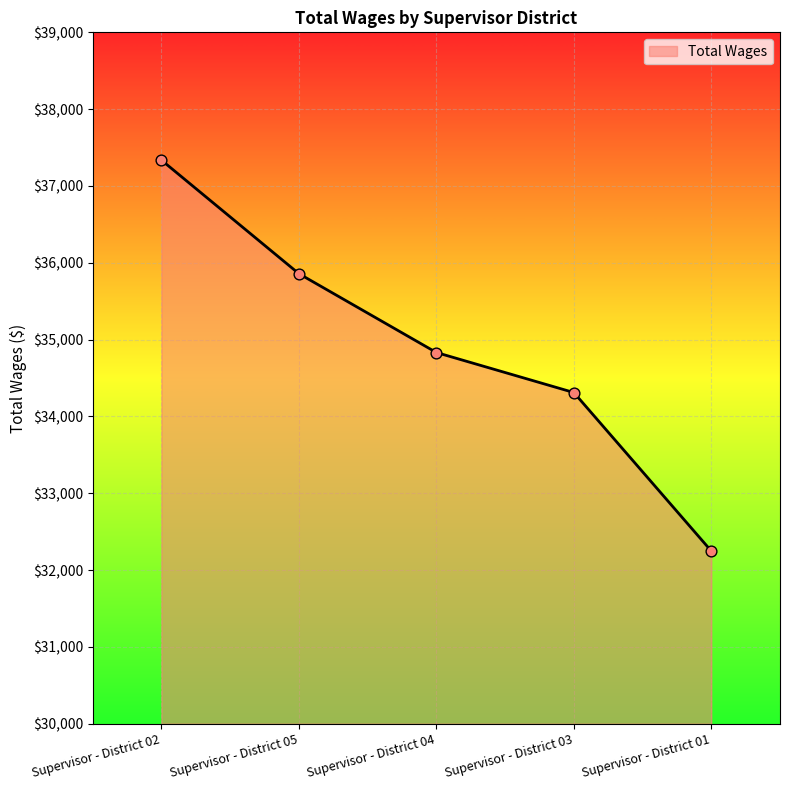

Which has a higher value, Supervisor - District 01 or Supervisor - District 03?

Supervisor - District 03